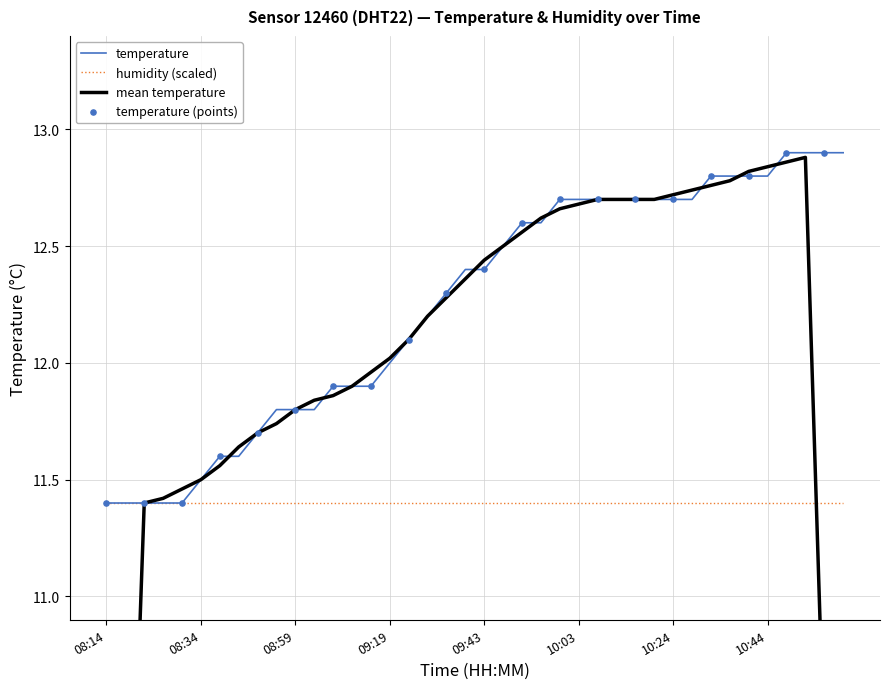

What is the ratio of the value at 08:46 to the value at 08:22?

1.0